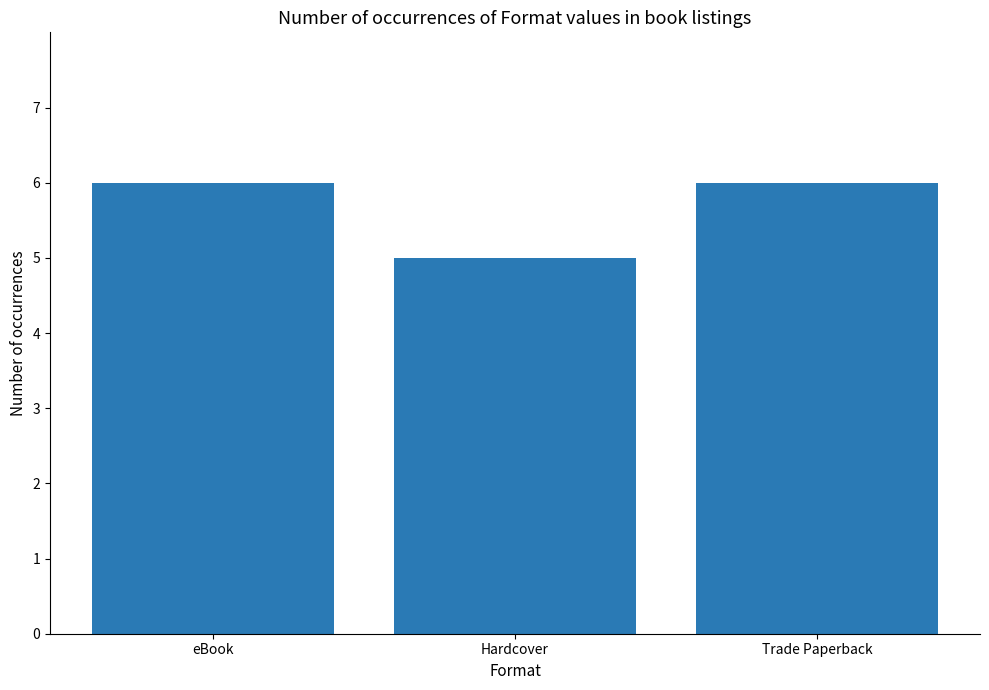

What is the smallest value displayed?

5